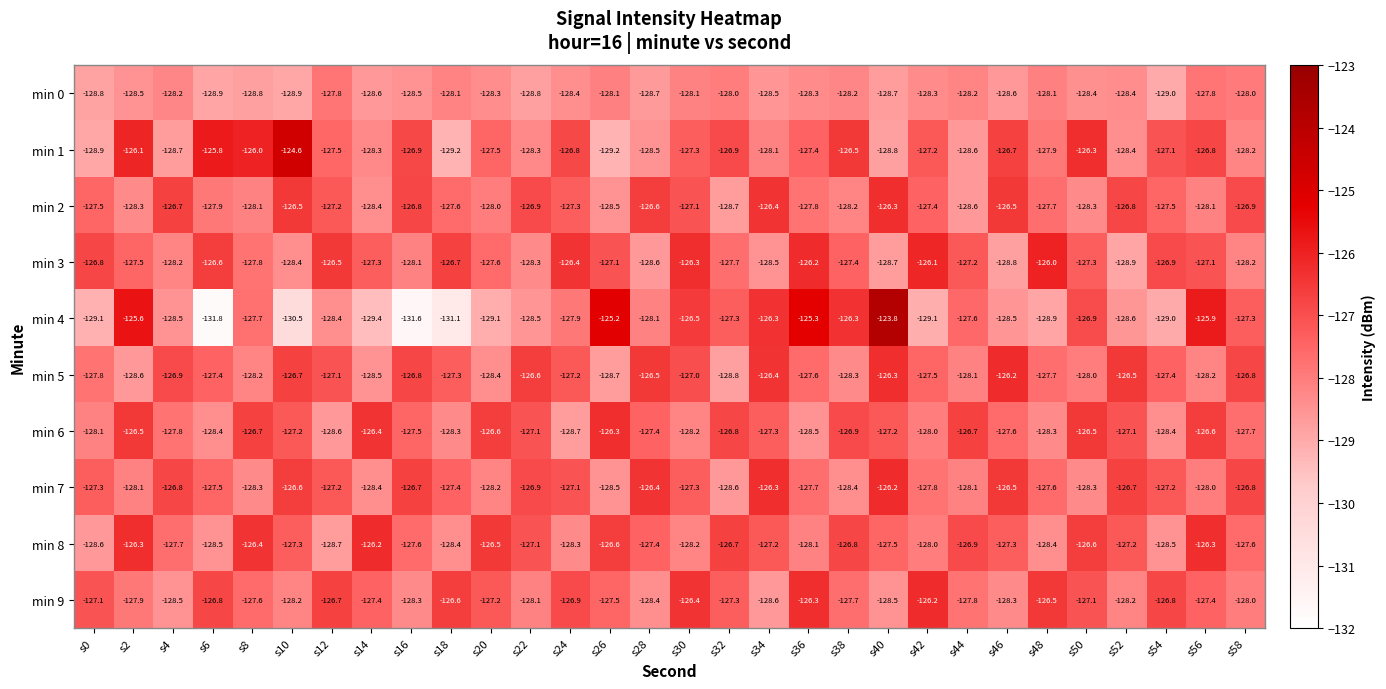

What is the difference between the highest and lowest values at s42?

3.0